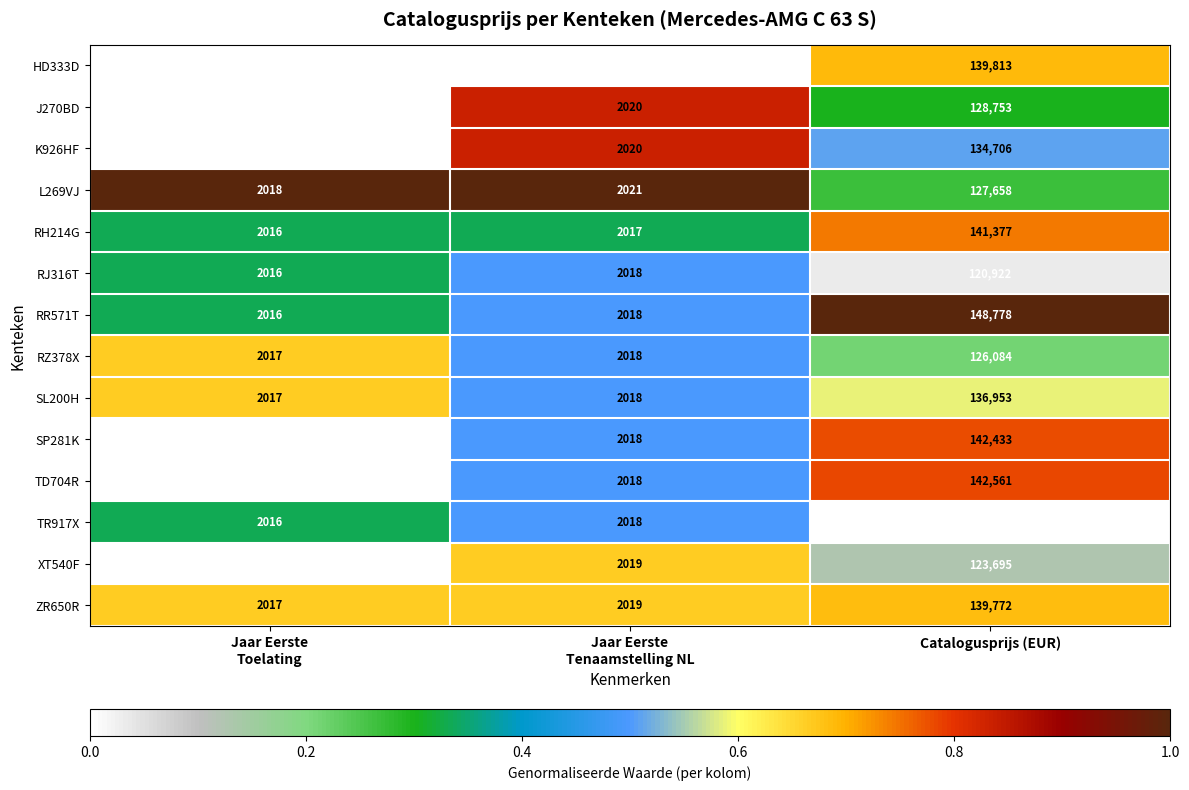

Is the value of RZ378X at Catalogusprijs (EUR) greater than the value of HD333D at Catalogusprijs (EUR)?

No